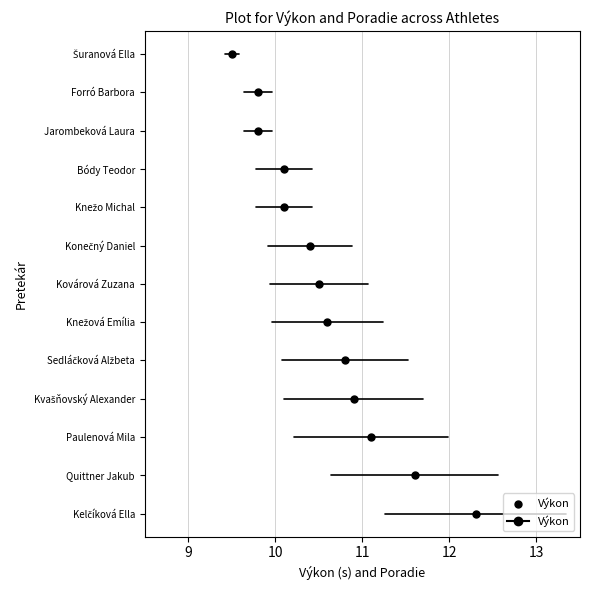

Rank the series by their maximum value, from lowest to highest.

Výkon, Poradie